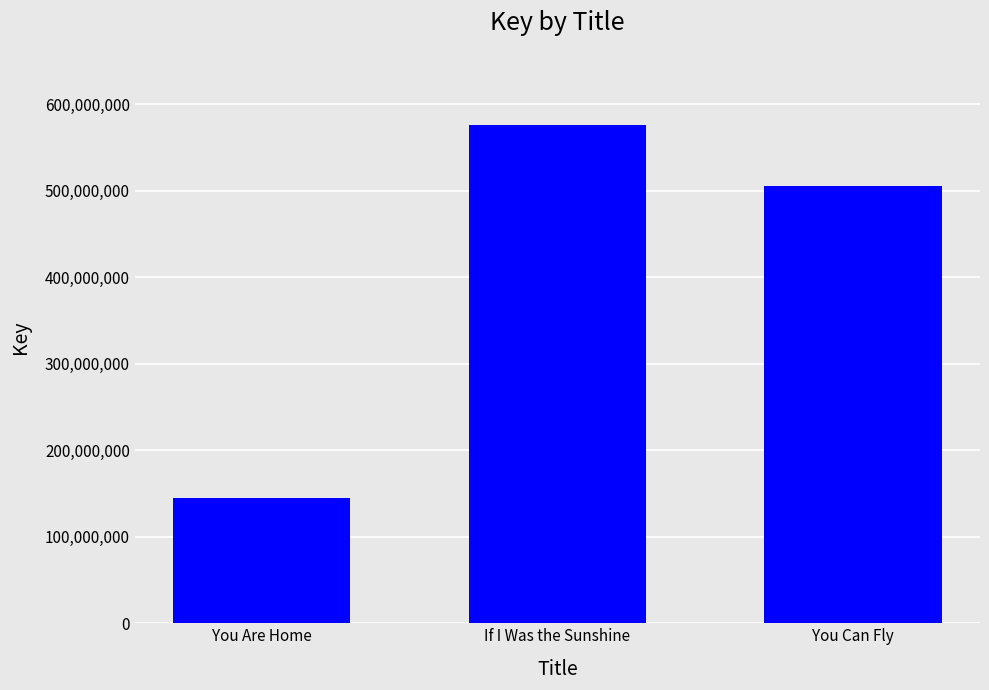

What is the maximum value shown in the chart?

575596085